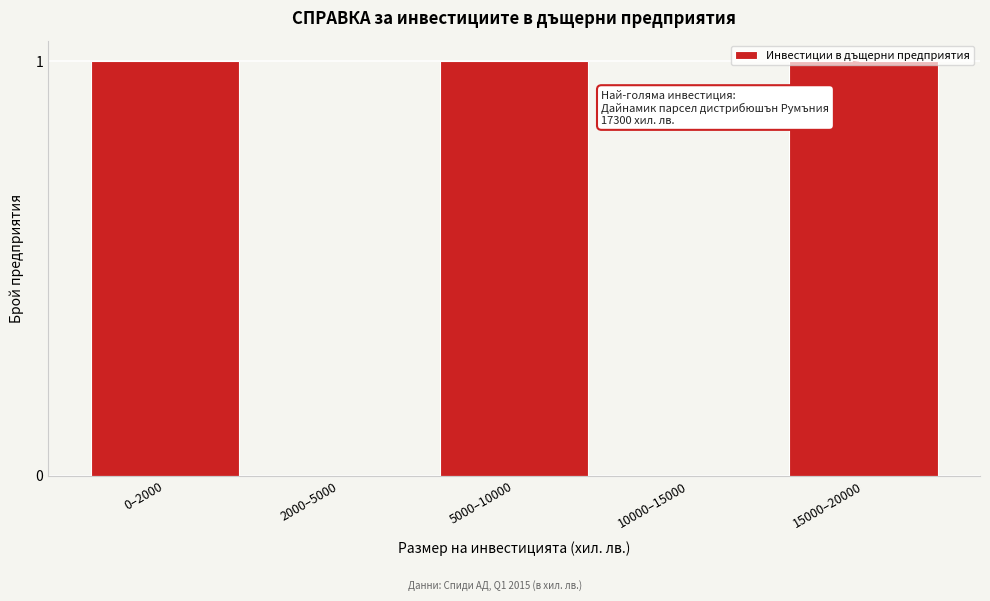

Approximately how many times larger is the value at 0–2000 compared to 5000–10000?

1.0